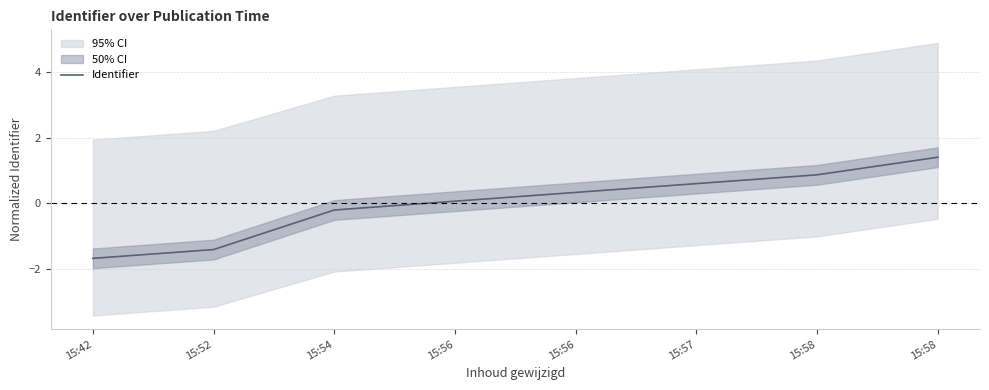

What is the difference between the maximum and second lowest values?

2.8